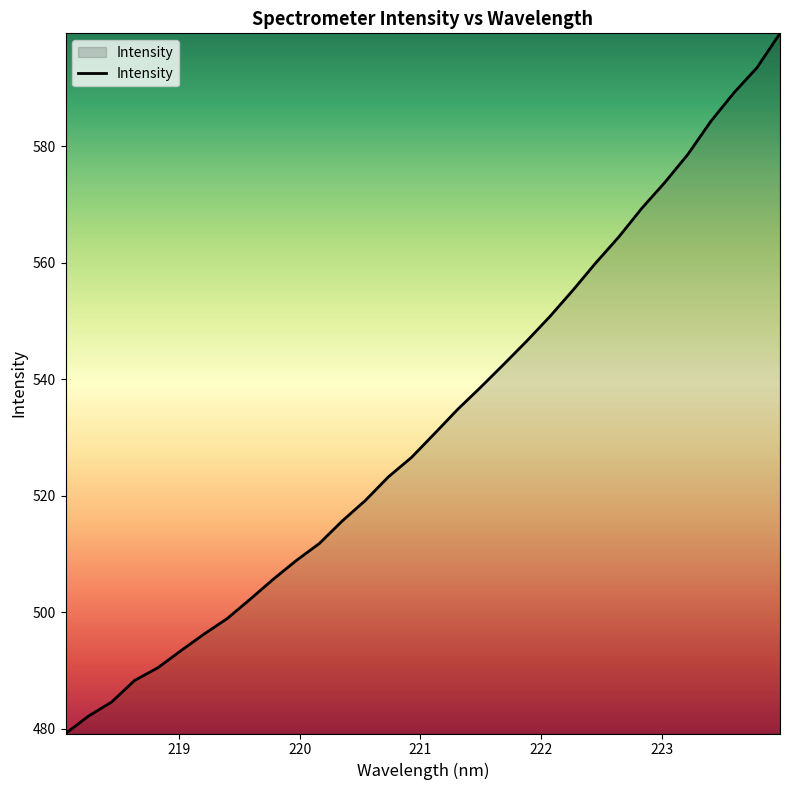

What is the smallest value displayed?

479.2